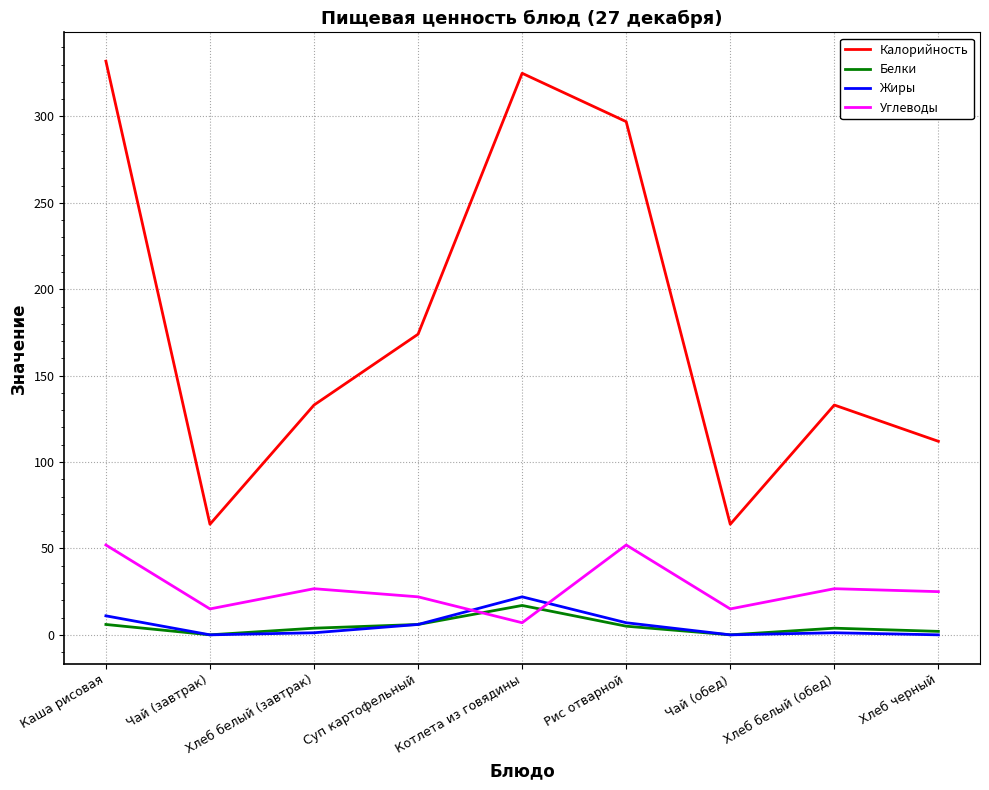

In Белки, how many points are higher than both neighbors (excluding endpoints)?

2